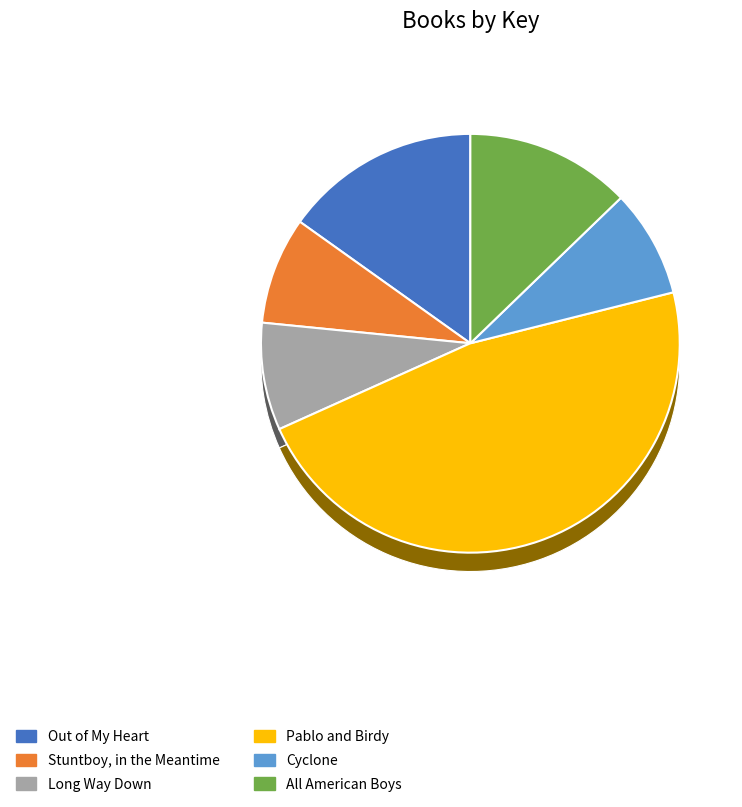

Rank the categories by value from lowest to highest.

Stuntboy, in the Meantime, Long Way Down, Cyclone, All American Boys, Out of My Heart, Pablo and Birdy